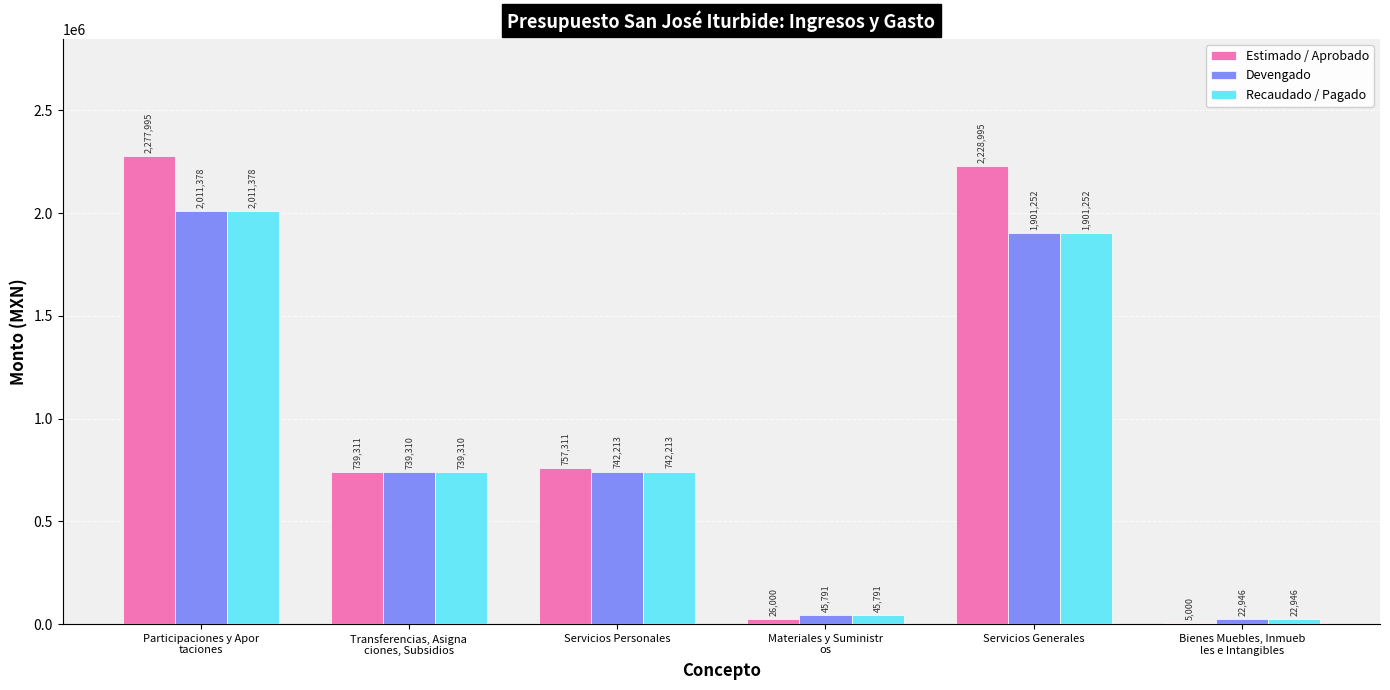

How many data points in Devengado are above 742212?

3